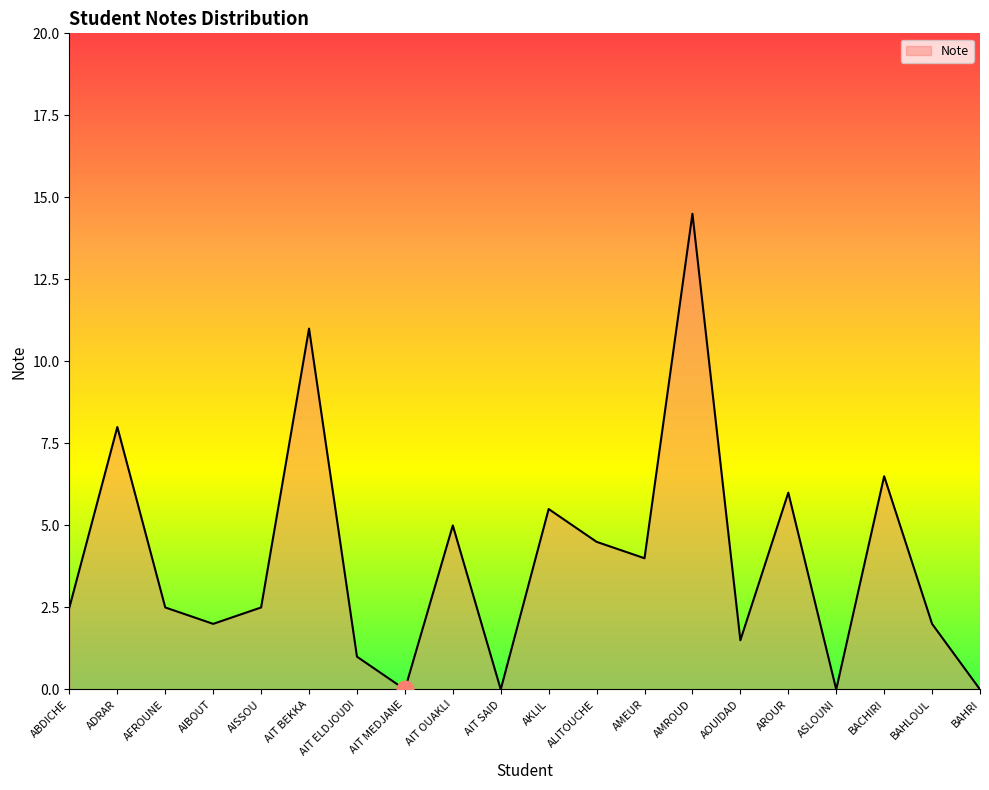

Reading left to right, transcribe all the data shown in this chart.

2.5	8.0	2.5	2.0	2.5	11.0	1.0	0.0	5.0	0.0	5.5	4.5	4.0	14.5	1.5	6.0	0.0	6.5	2.0	0.0